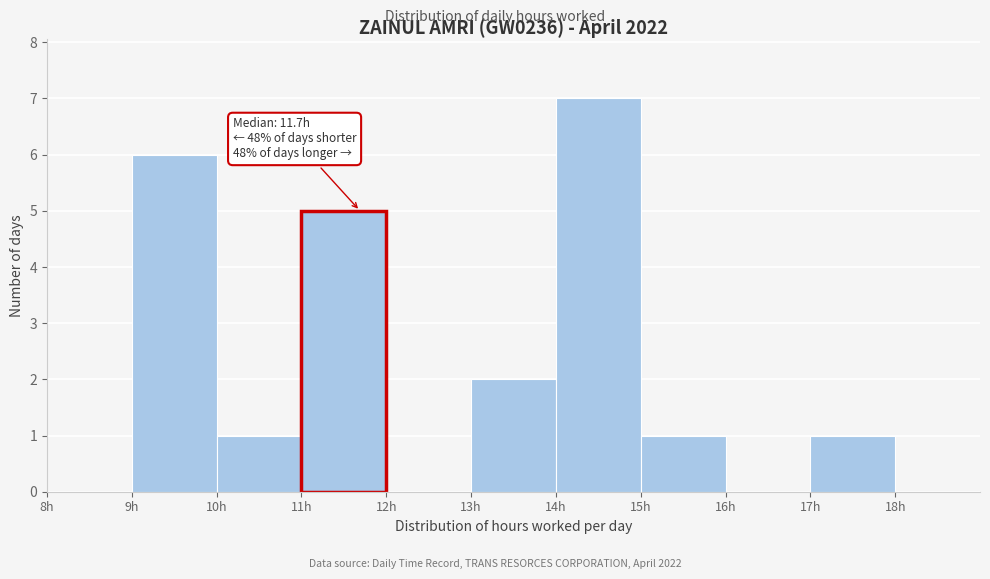

Over which range of the x-axis is the bar tallest?

14 to 15